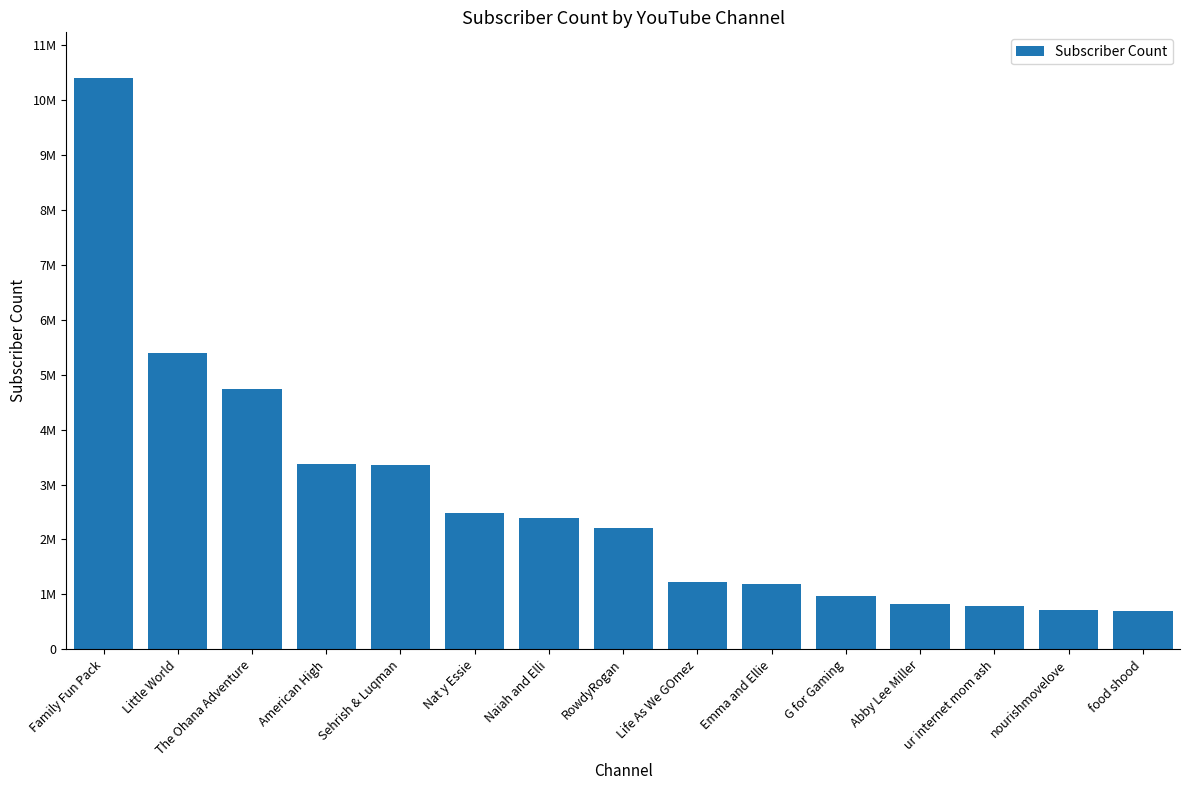

Does the chart contain any negative values?

No